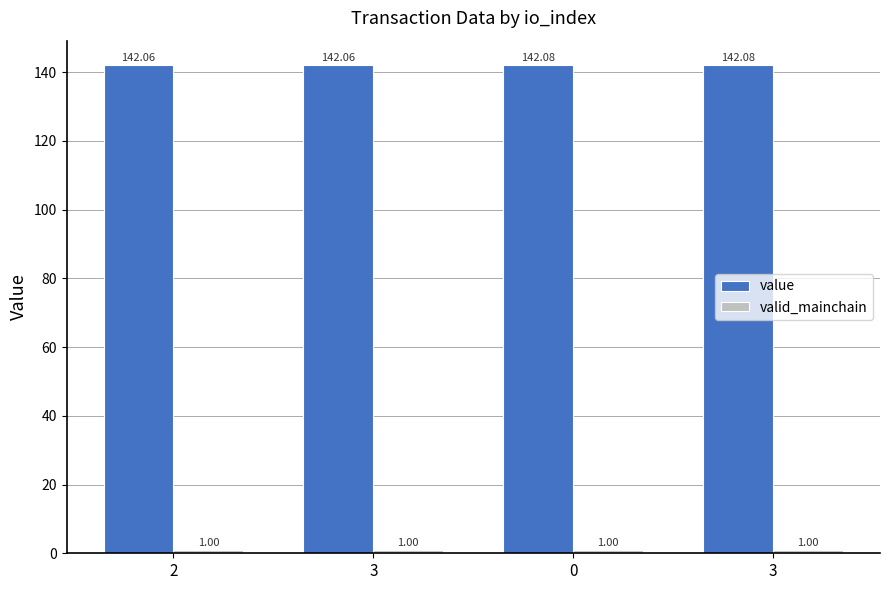

True or false: value has a value of 214.1 at 2.

False